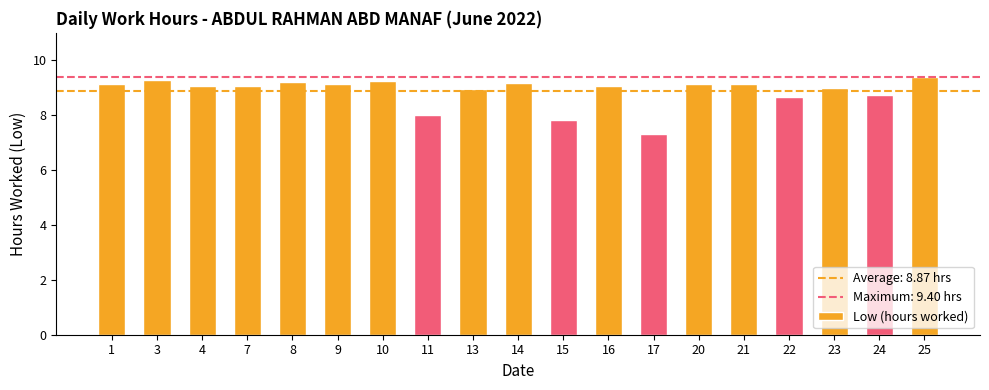

What is the maximum value shown in the chart?

9.4